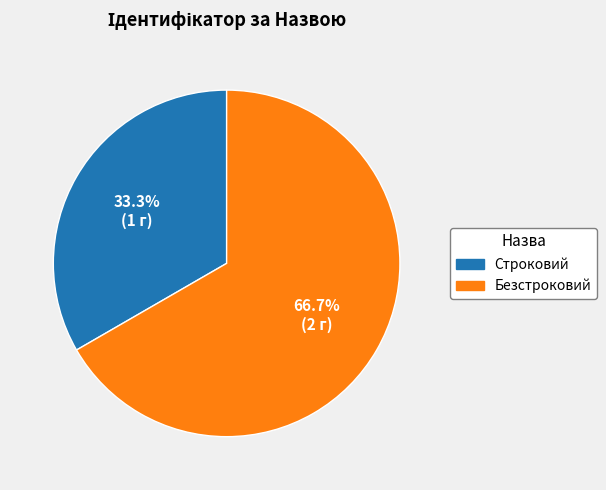

Is it true that Строковий is 33% of the pie?

True